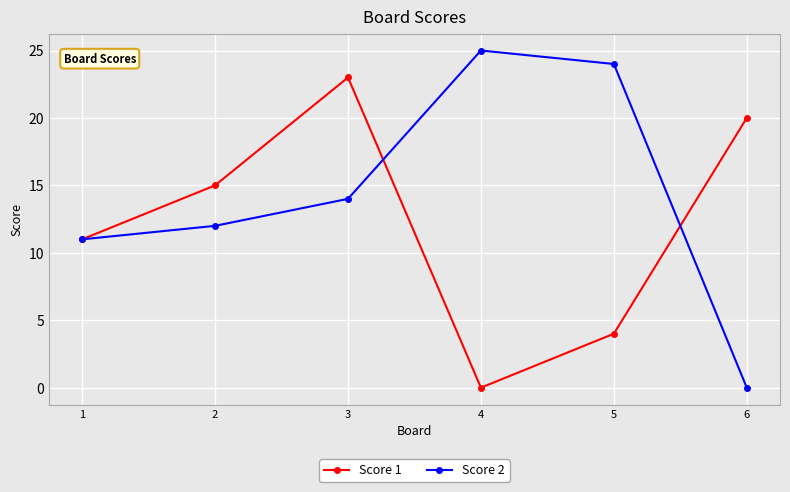

How many data points in Score 1 are less than 15?

3